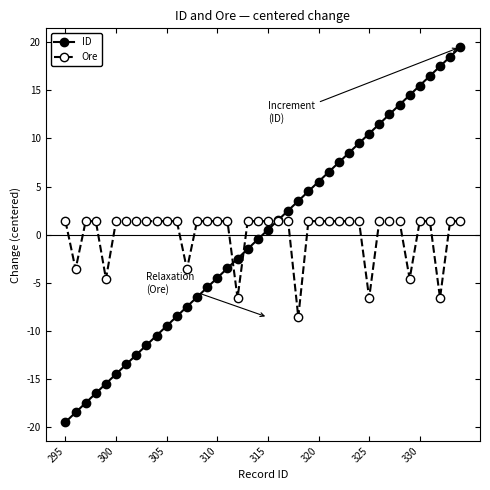

Which series has the largest range (max minus min)?

ID